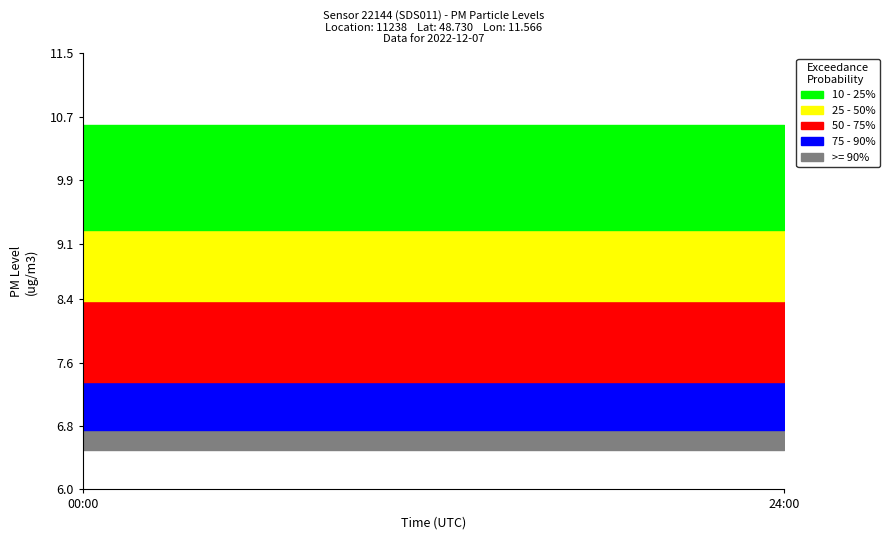

Does the chart display data point markers on the line(s)?

No